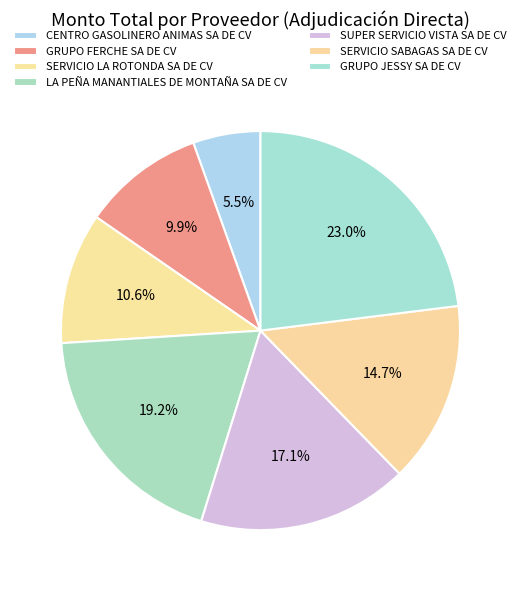

True or false: GRUPO FERCHE SA DE CV accounts for 1% of the total.

False